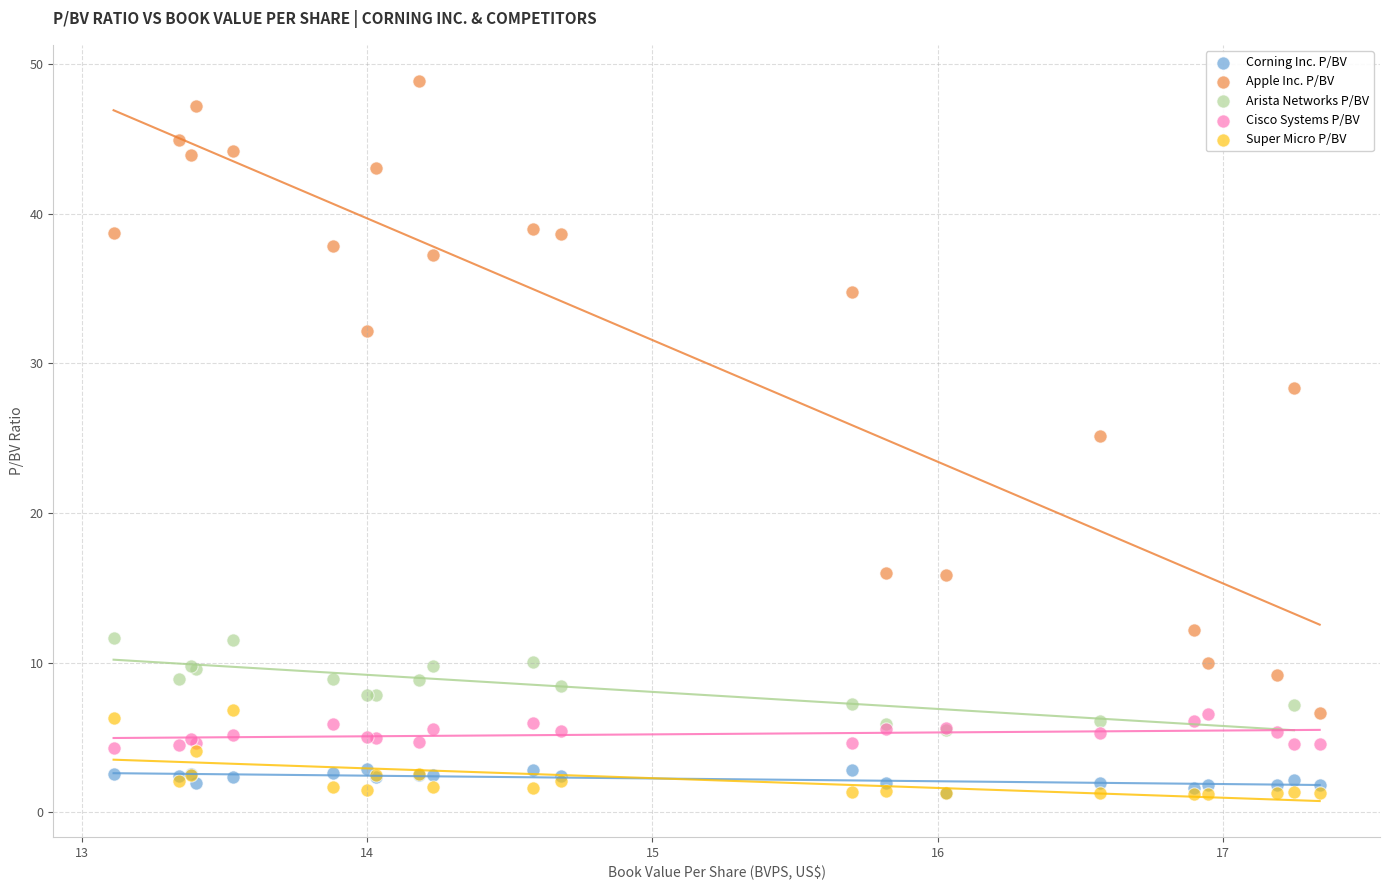

Which series has the widest spread of Y values?

Apple Inc. P/BV